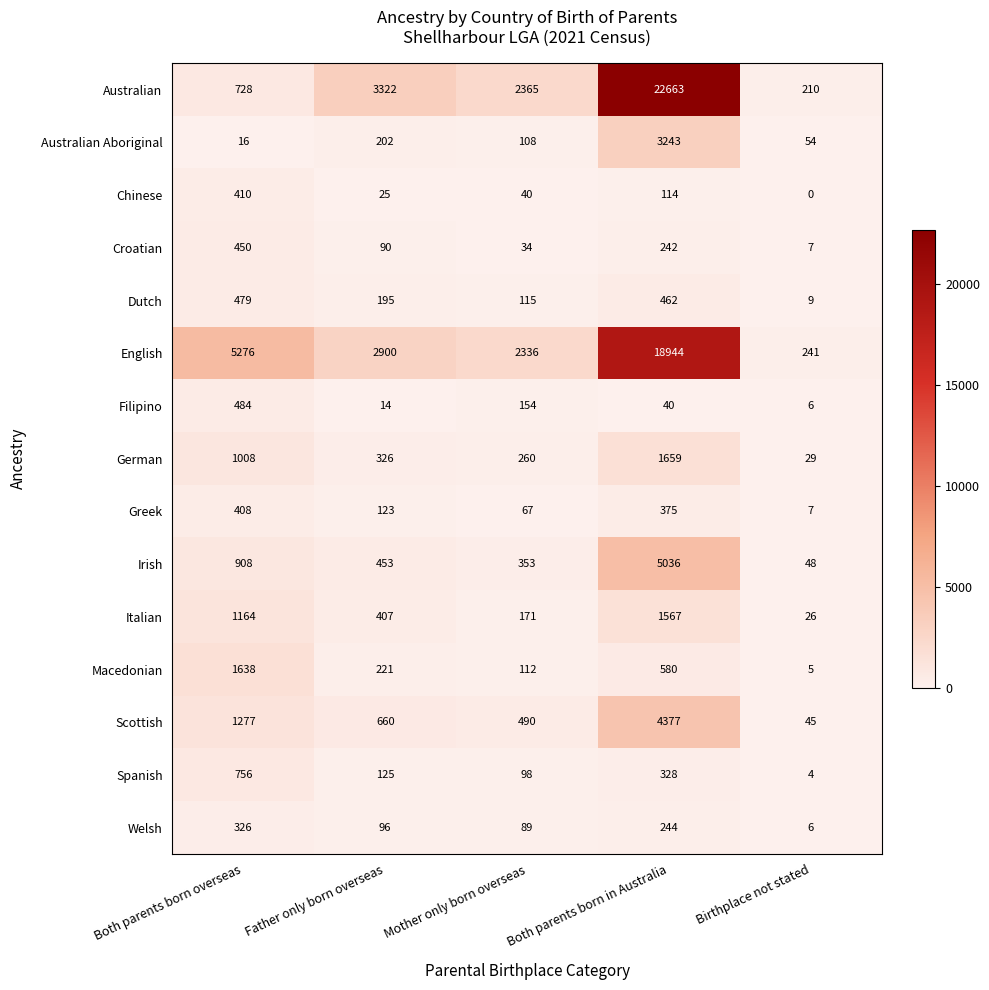

What is the difference between the highest and lowest values at Both parents born in Australia?

22623